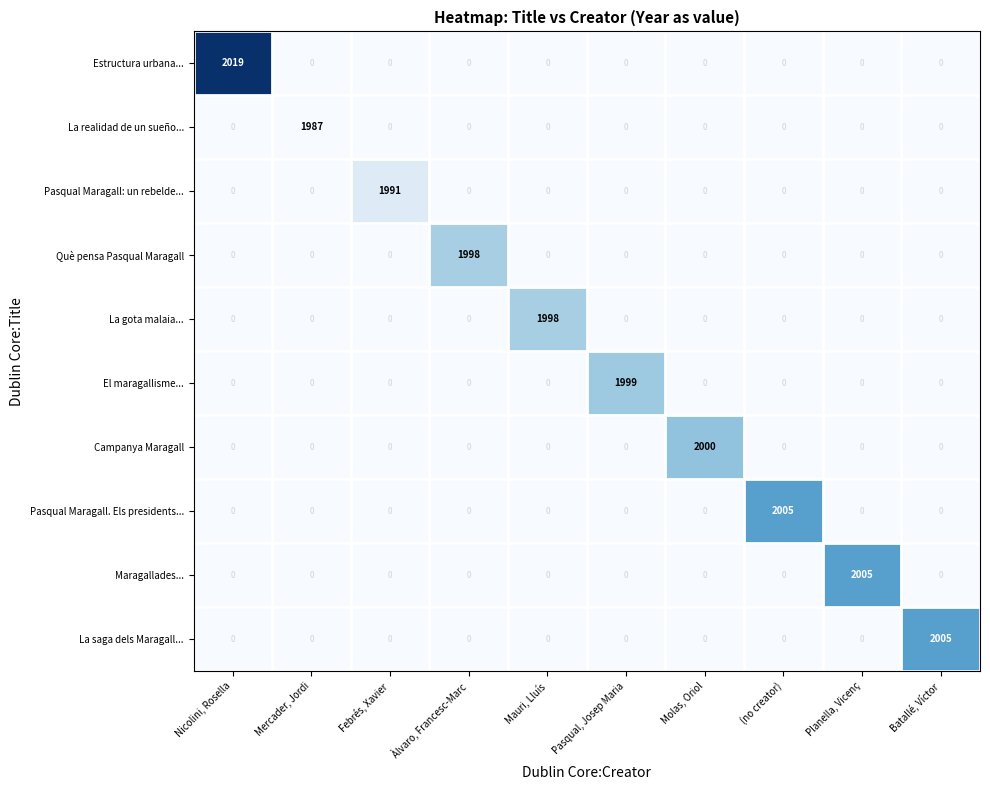

At which label does El maragallisme... reach its peak?

Pasqual, Josep Maria